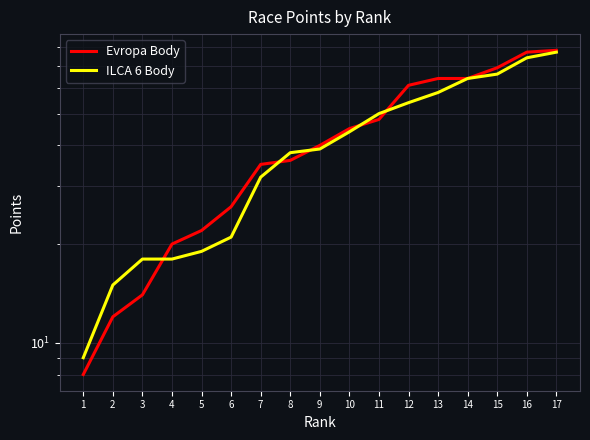

What is the sum of the Evropa Body values at 7 and 4?

55